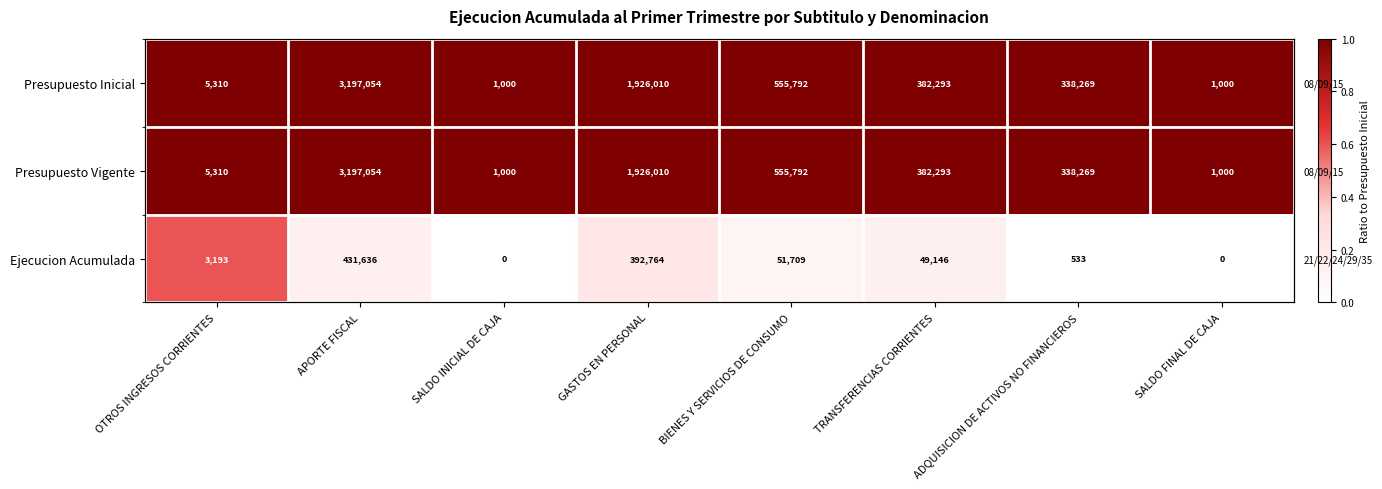

Which has a higher value, SALDO FINAL DE CAJA or SALDO INICIAL DE CAJA?

SALDO FINAL DE CAJA